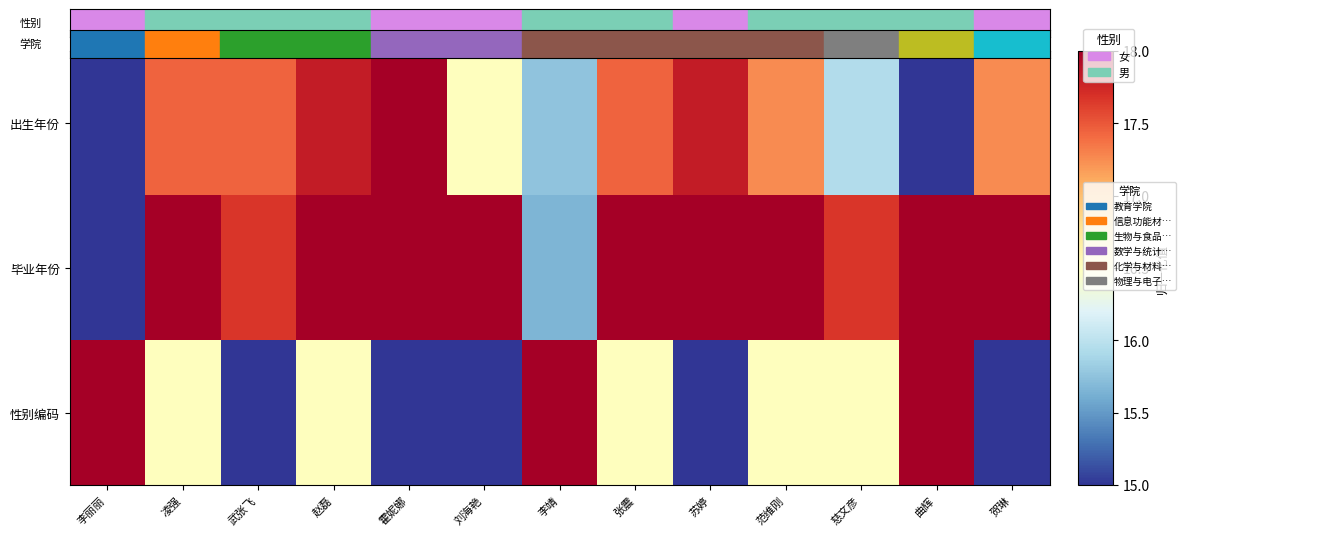

List the series in order of their overall mean, highest first.

毕业年份, 出生年份, 性别编码